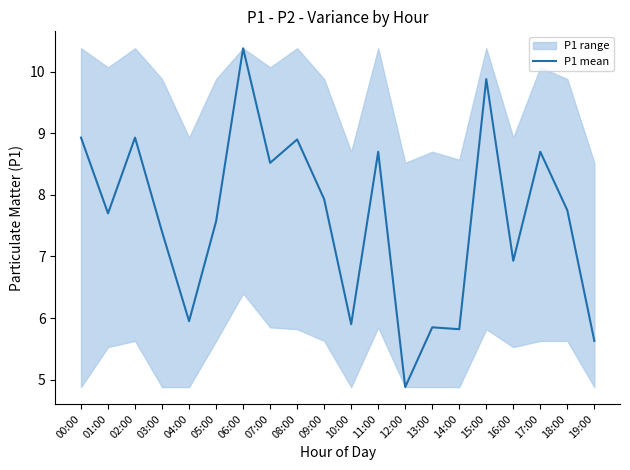

Where is the first local maximum?

02:00